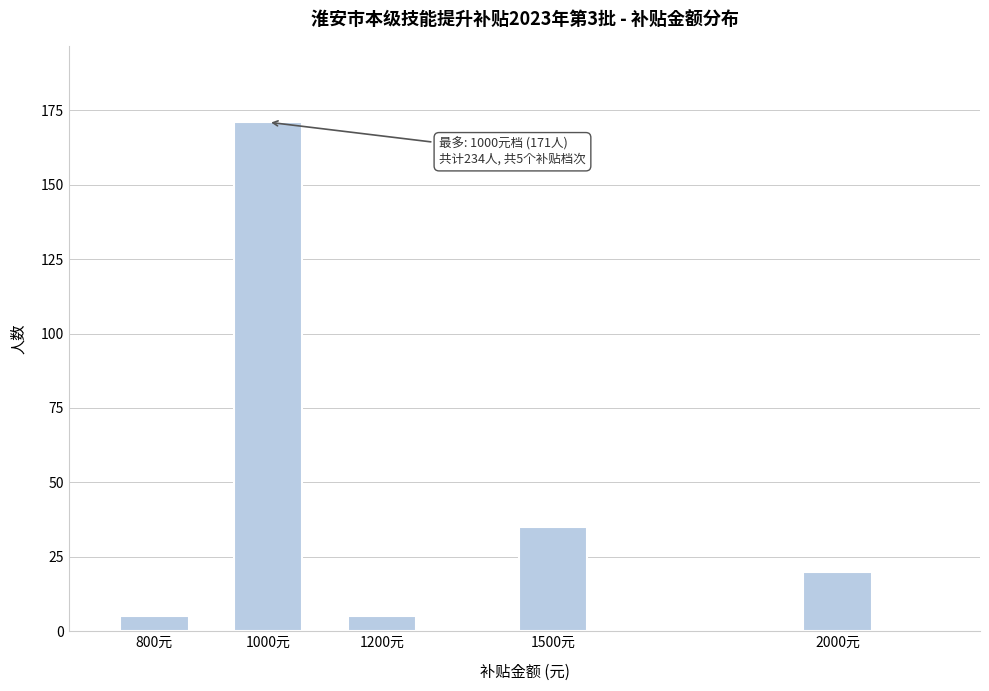

Reading left to right, list all the values displayed in this chart.

800元=5	1000元=171	1200元=5	1500元=35	2000元=20